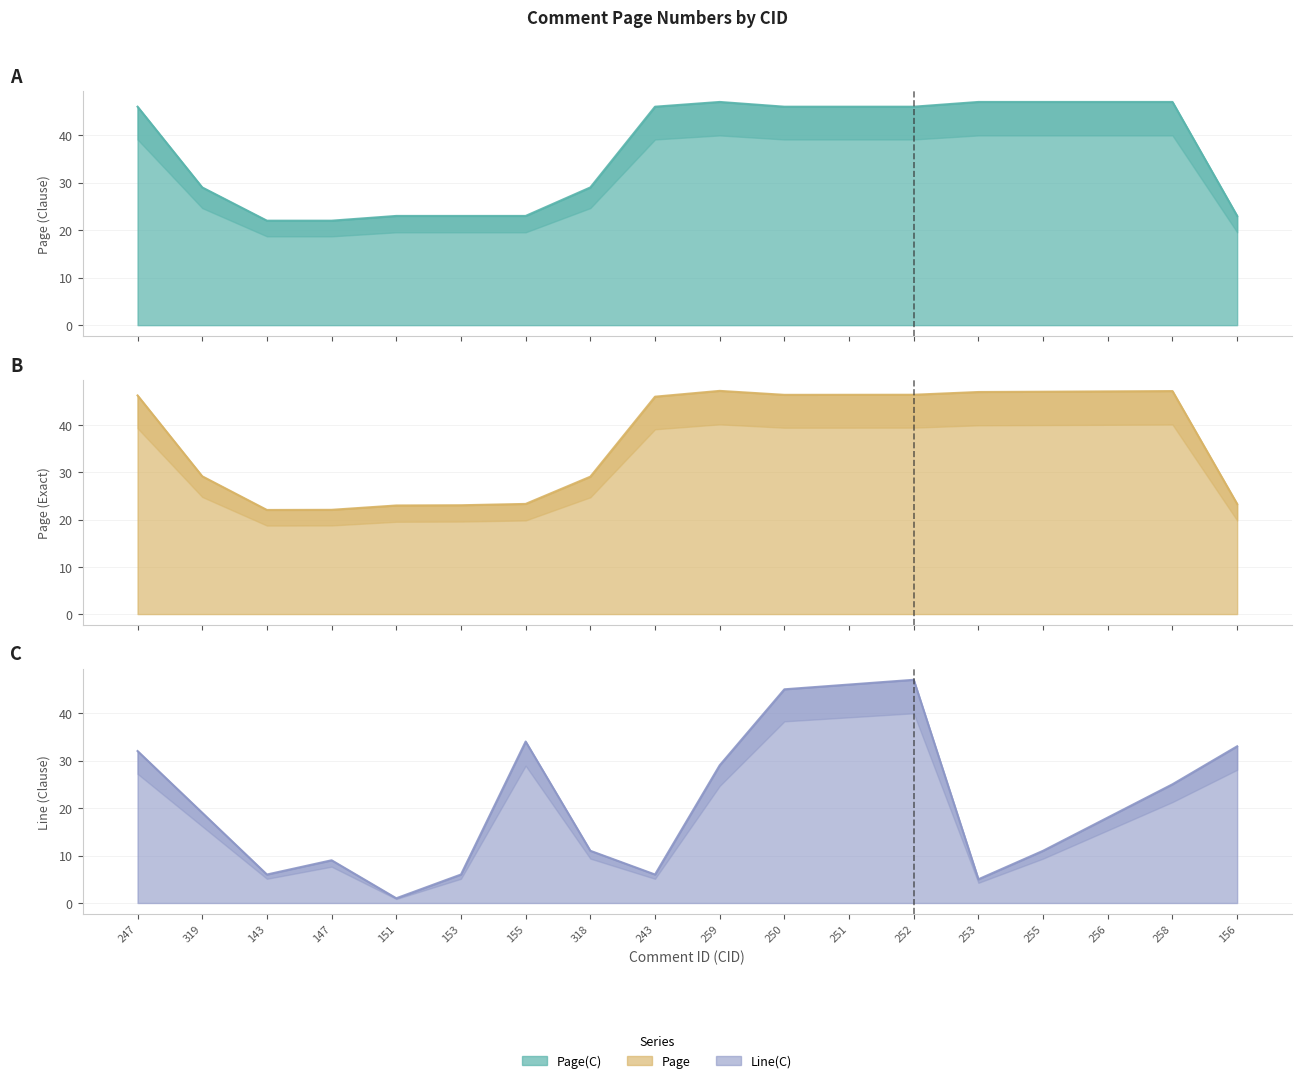

Between 147 and 253, which series saw the biggest shift?

Page(C)